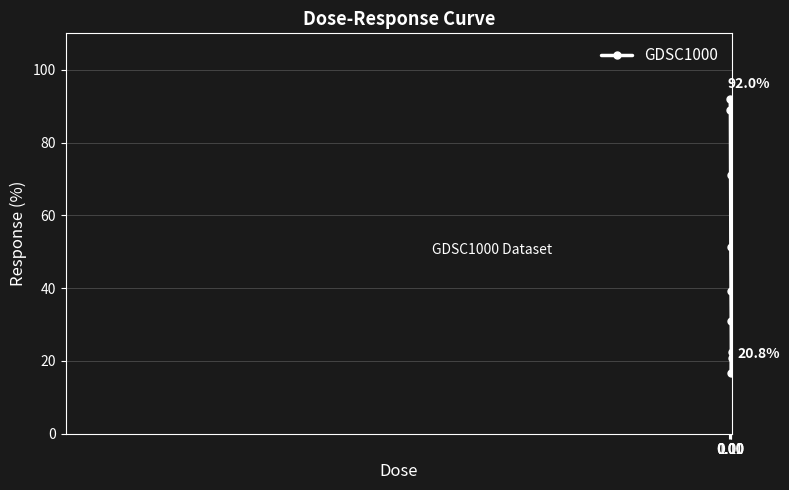

What is the sum of all values?

433.6